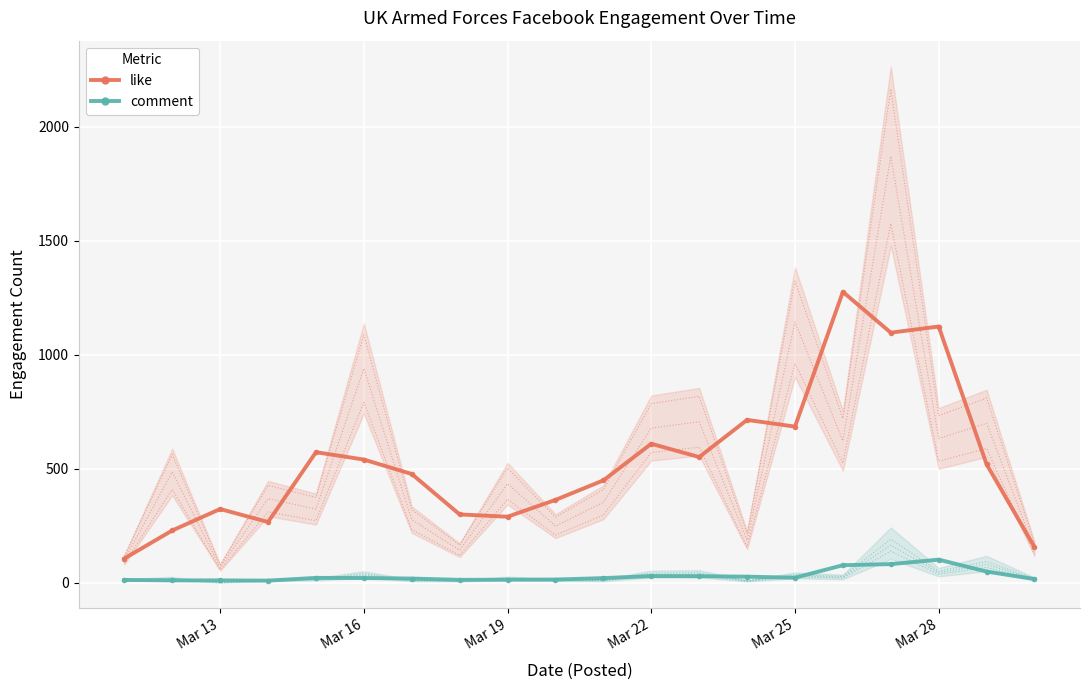

True or false: comment and like intersect in this chart.

False